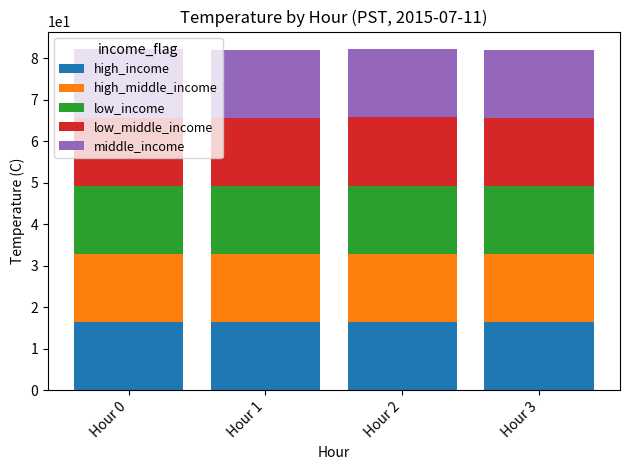

What is the total value across all series at Hour 0?

82.2